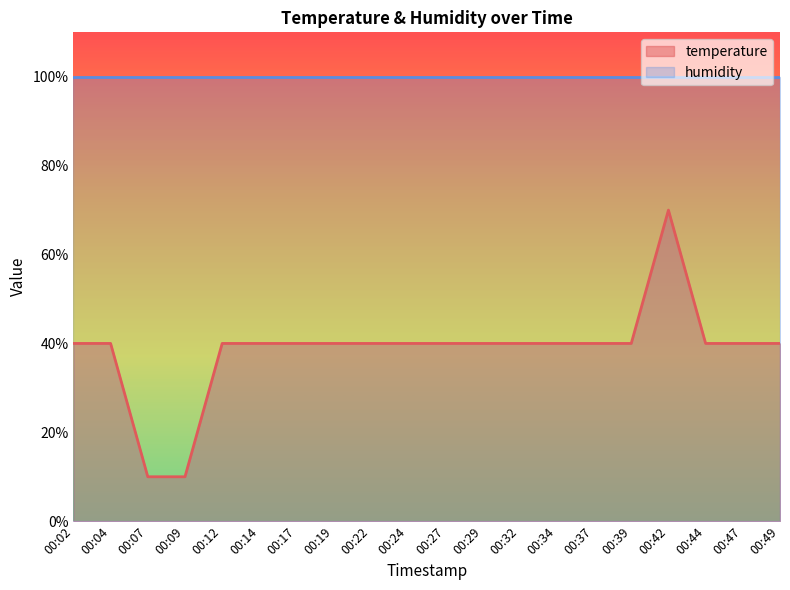

Reading left to right, transcribe all the data shown in this chart.

00:02=40	00:04=40	00:07=10	00:09=10	00:12=40	00:14=40	00:17=40	00:19=40	00:22=40	00:24=40	00:27=40	00:29=40	00:32=40	00:34=40	00:37=40	00:39=40	00:42=70	00:44=40	00:47=40	00:49=40